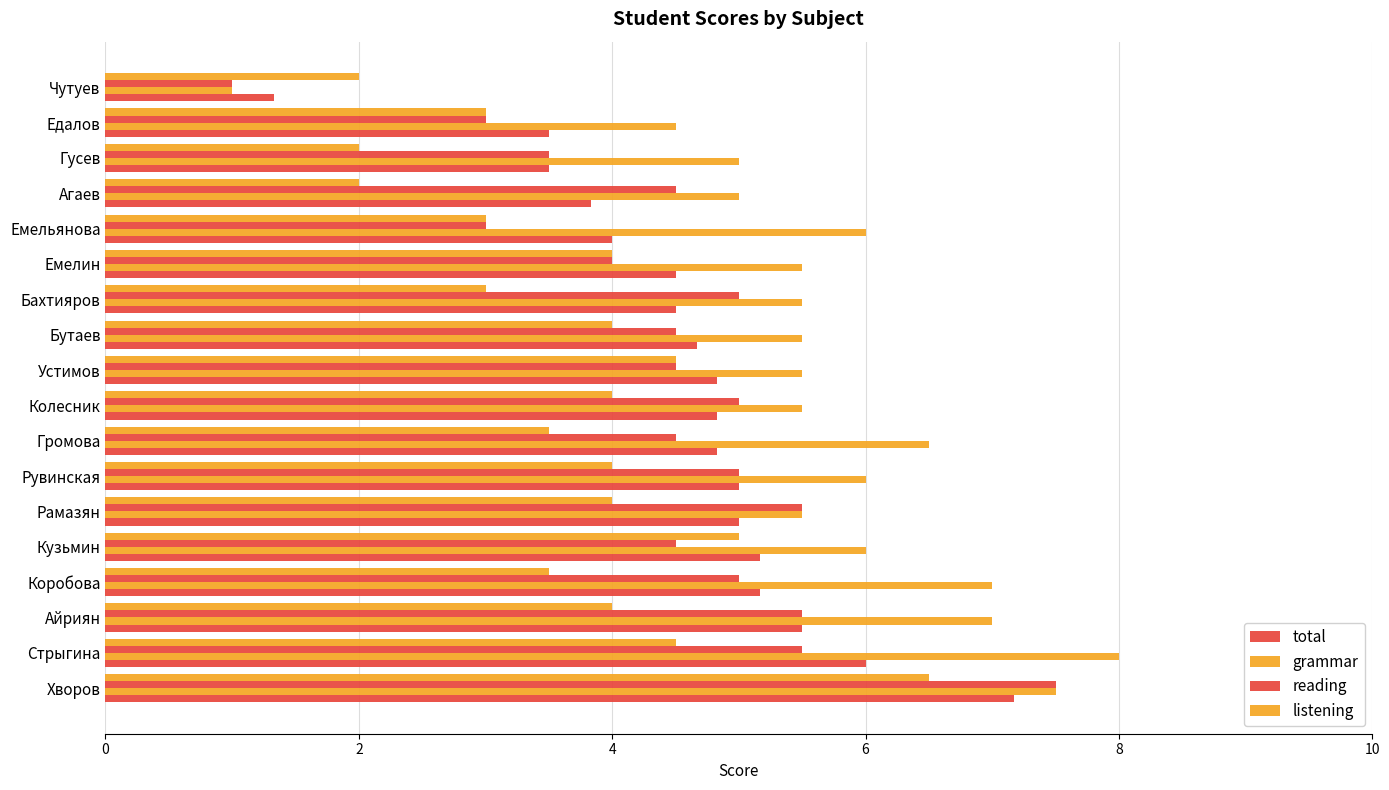

Which series has the largest range (max minus min)?

grammar